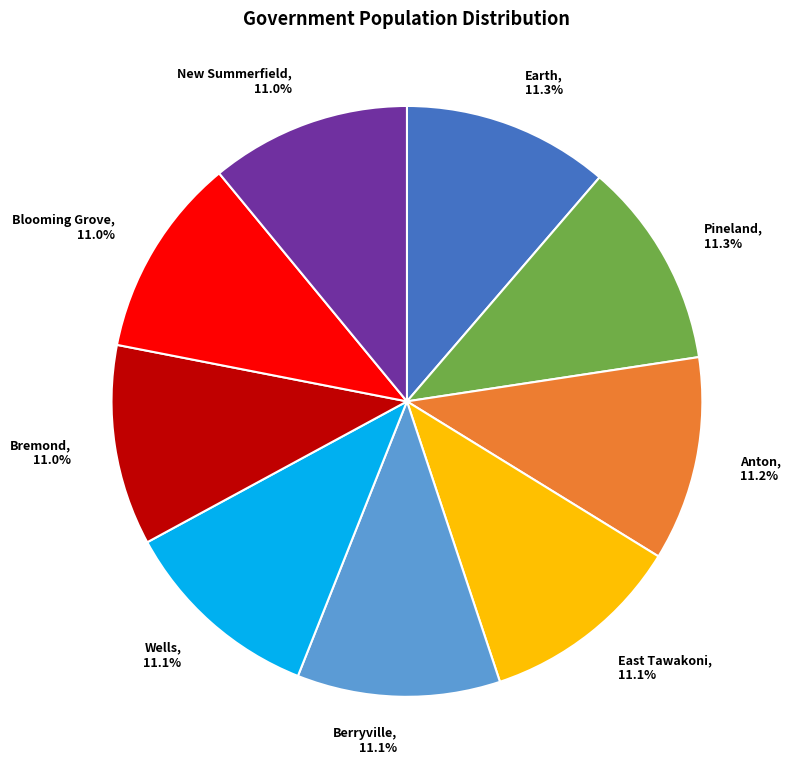

Is it true that Earth is 4% of the pie?

False